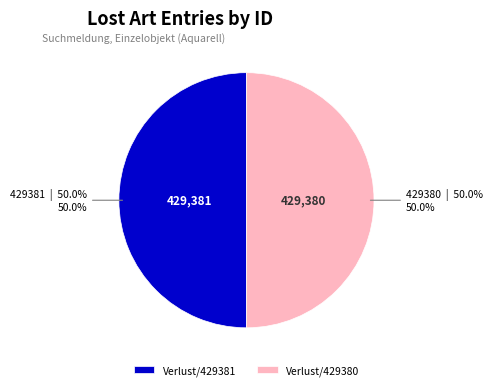

What is the ratio of the value at Verlust/429380 to the value at Verlust/429381?

1.0